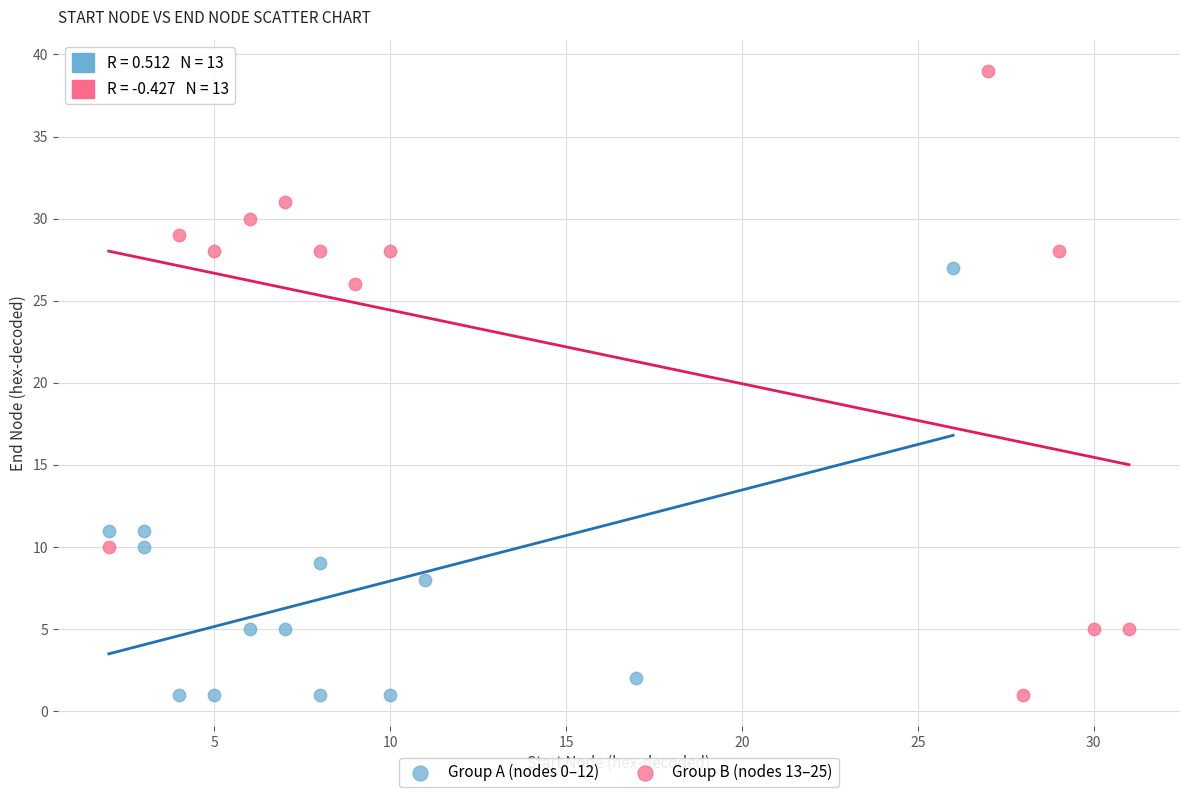

What are all the series names shown in the legend?

Group A (nodes 0–12), Group B (nodes 13–25)